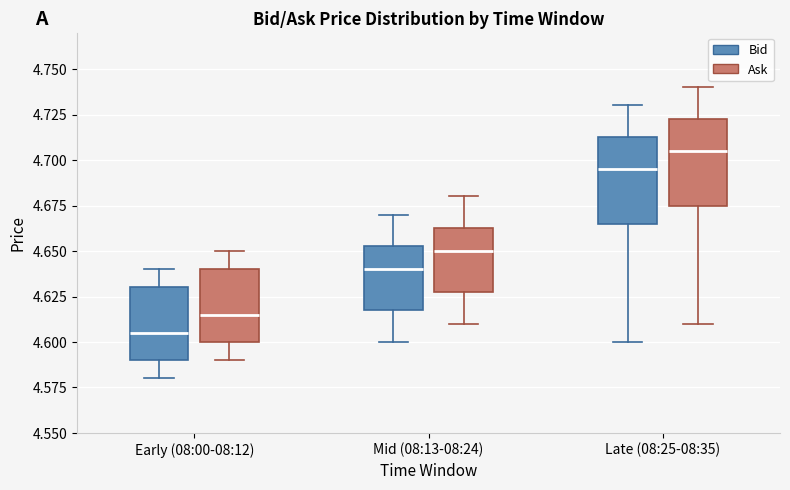

Which box has the highest median line?

Late (08:25-08:35) (Ask)